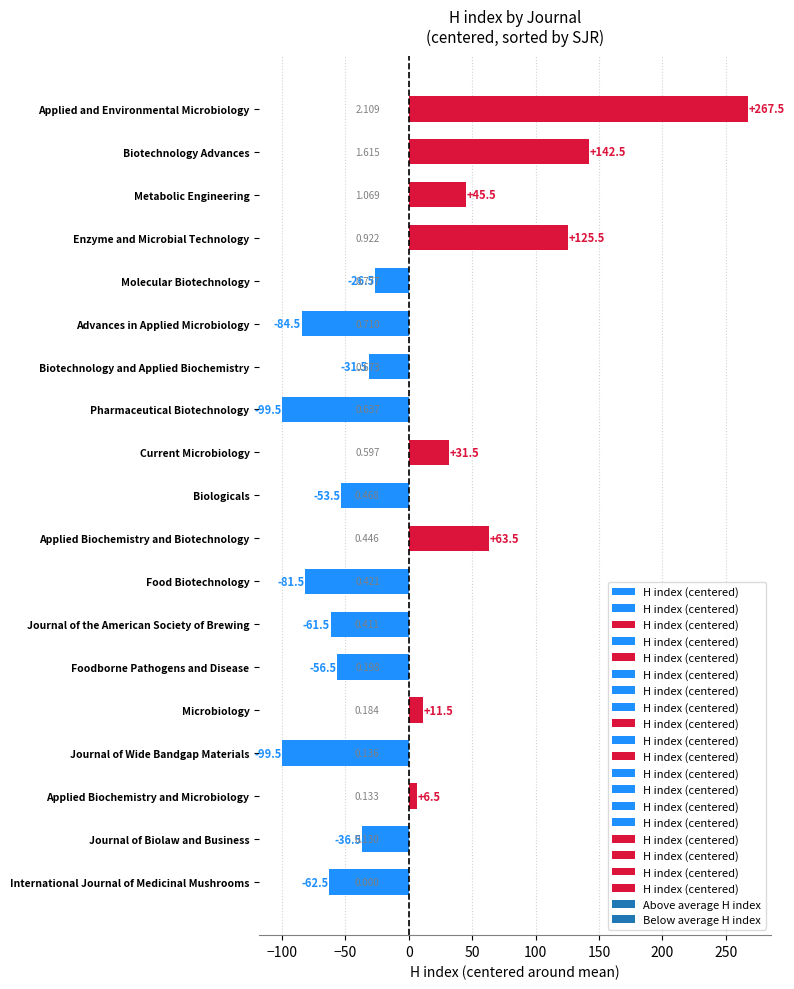

What is the greatest value displayed?

267.5